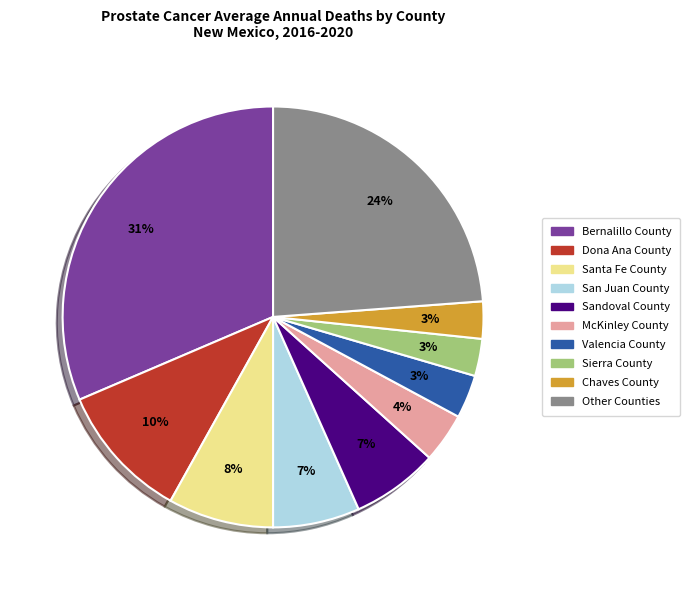

To the nearest percent, what is the average slice percentage?

10%